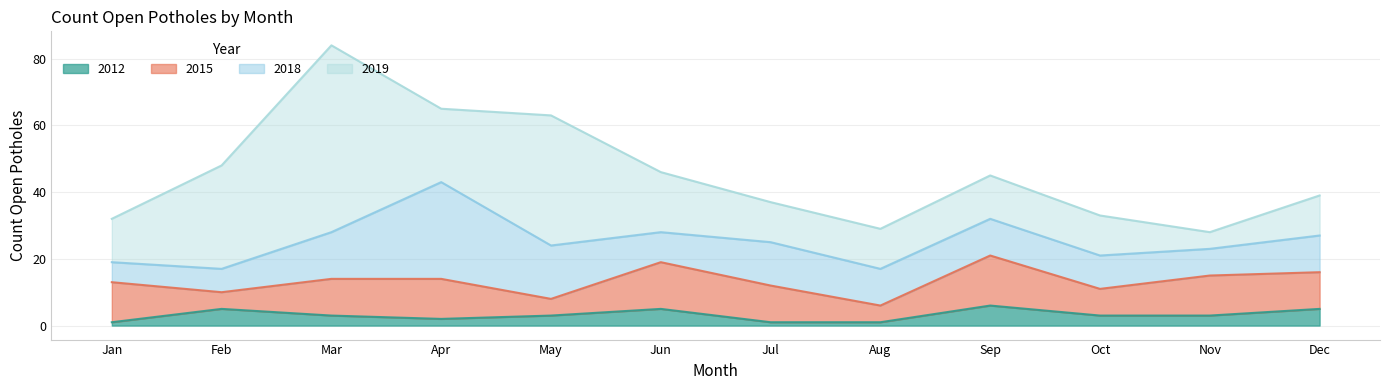

How many values in the 2019 series are below 13?

5